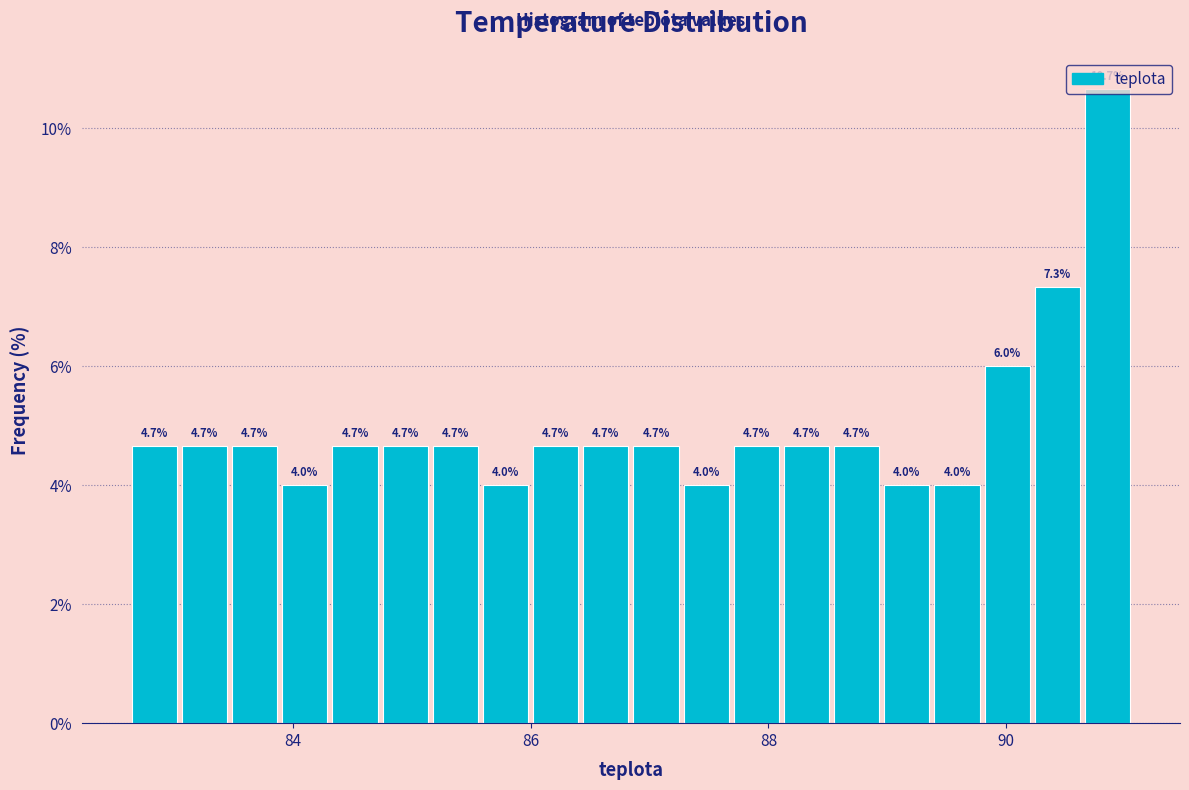

Read against the x-axis, roughly where is the centre of the tallest bar?

90.8